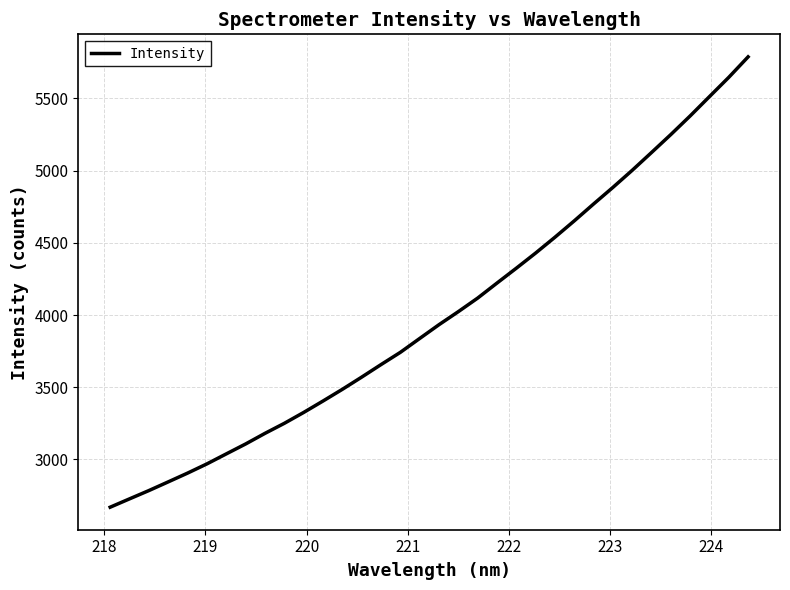

Does the chart have visible grid lines?

Yes